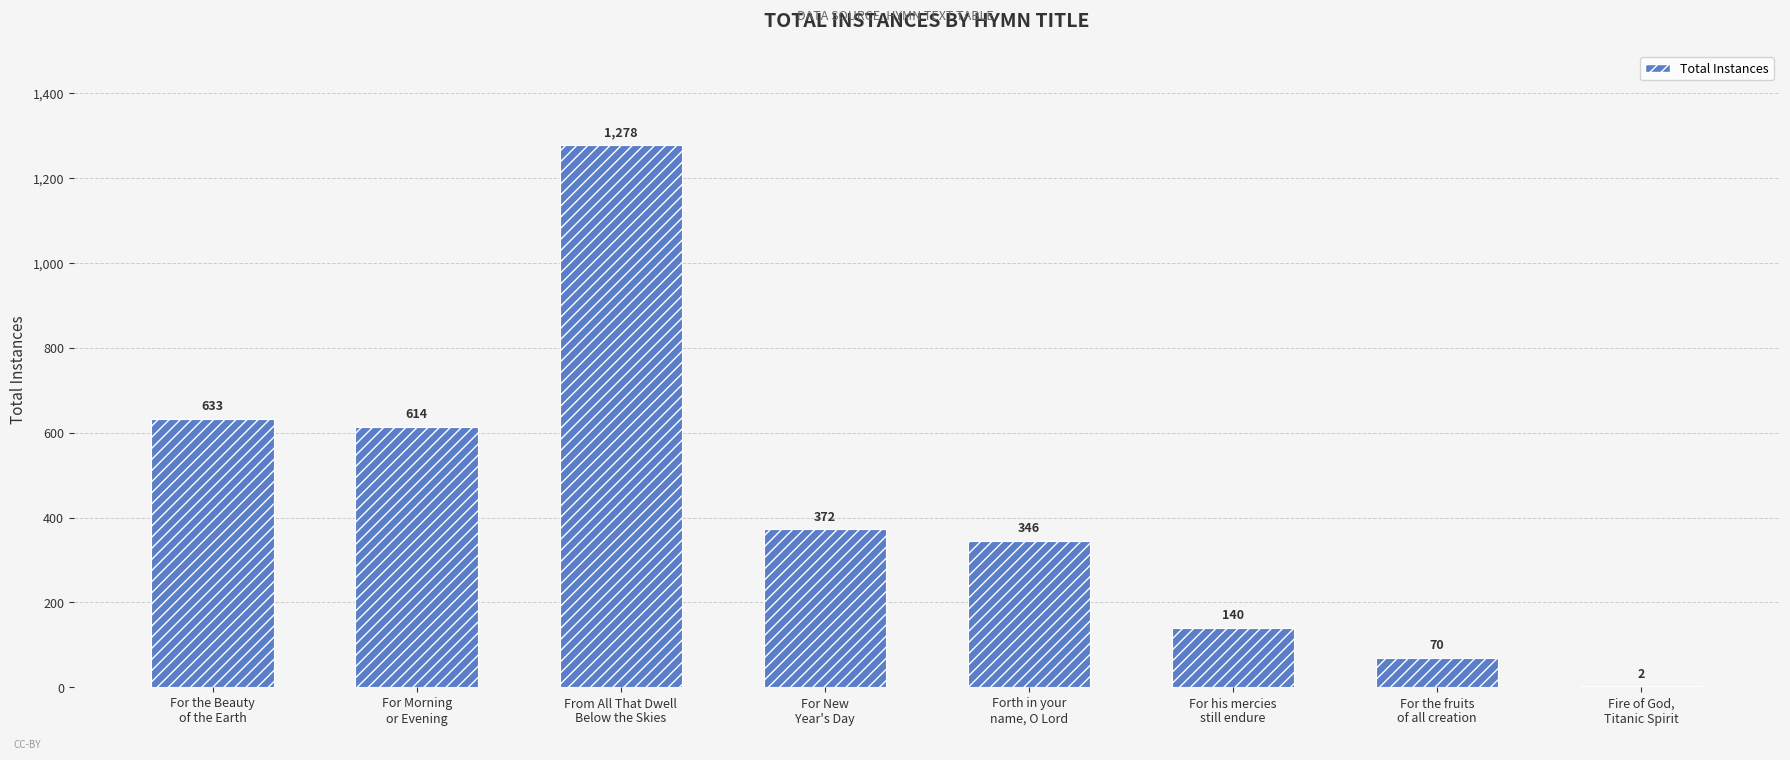

What is the maximum value shown in the chart?

1278